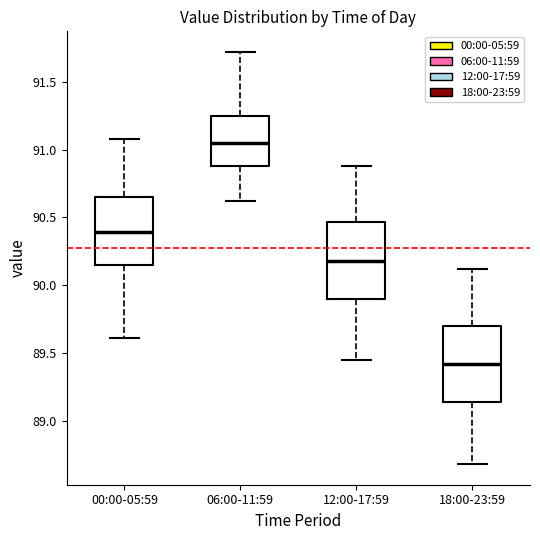

Which box's median line is the highest?

06:00-11:59